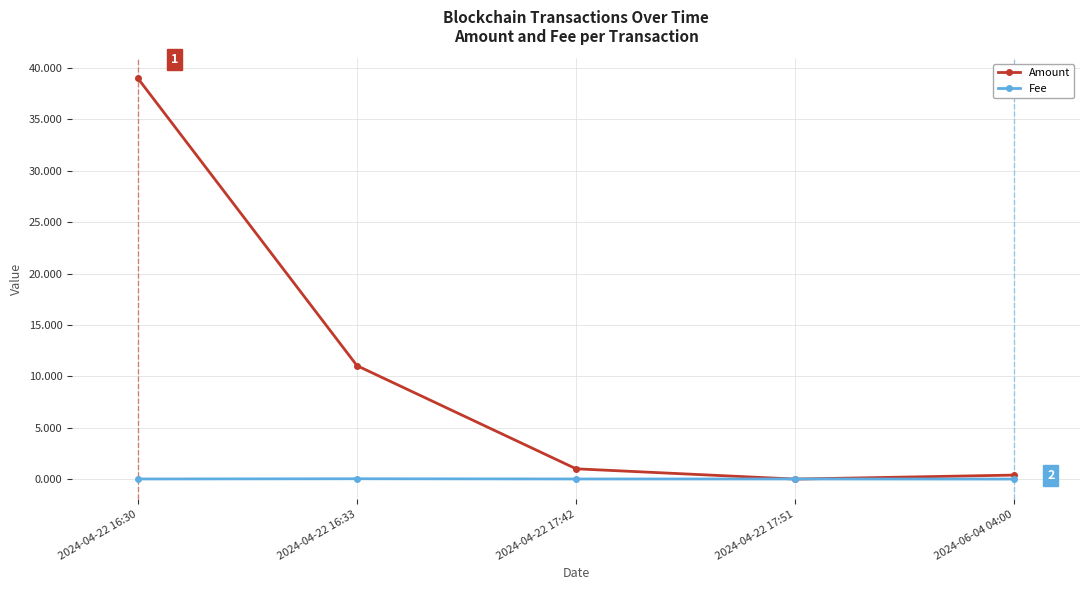

At which label is Amount closest to 19?

2024-04-22 16:33